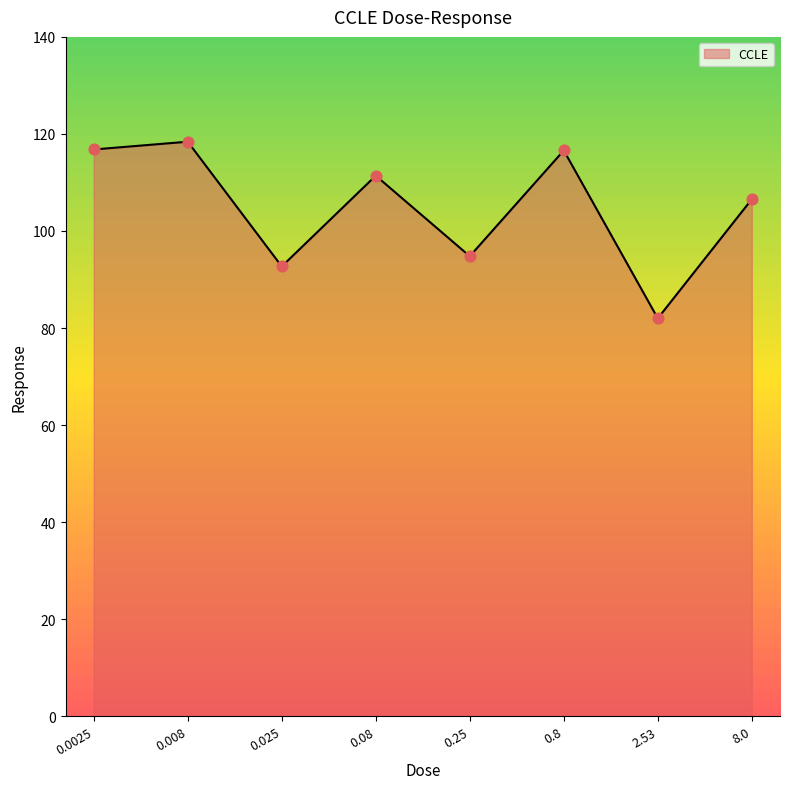

Approximately how many times larger is the value at 8.0 compared to 0.8?

0.9